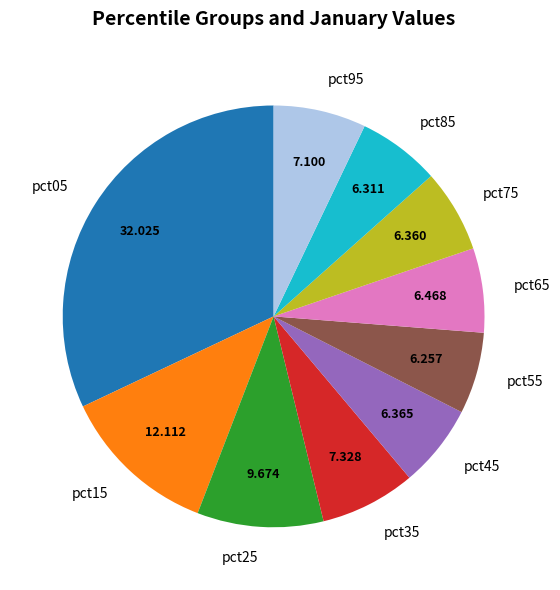

Is the sum of pct25 and pct15 greater than half?

No